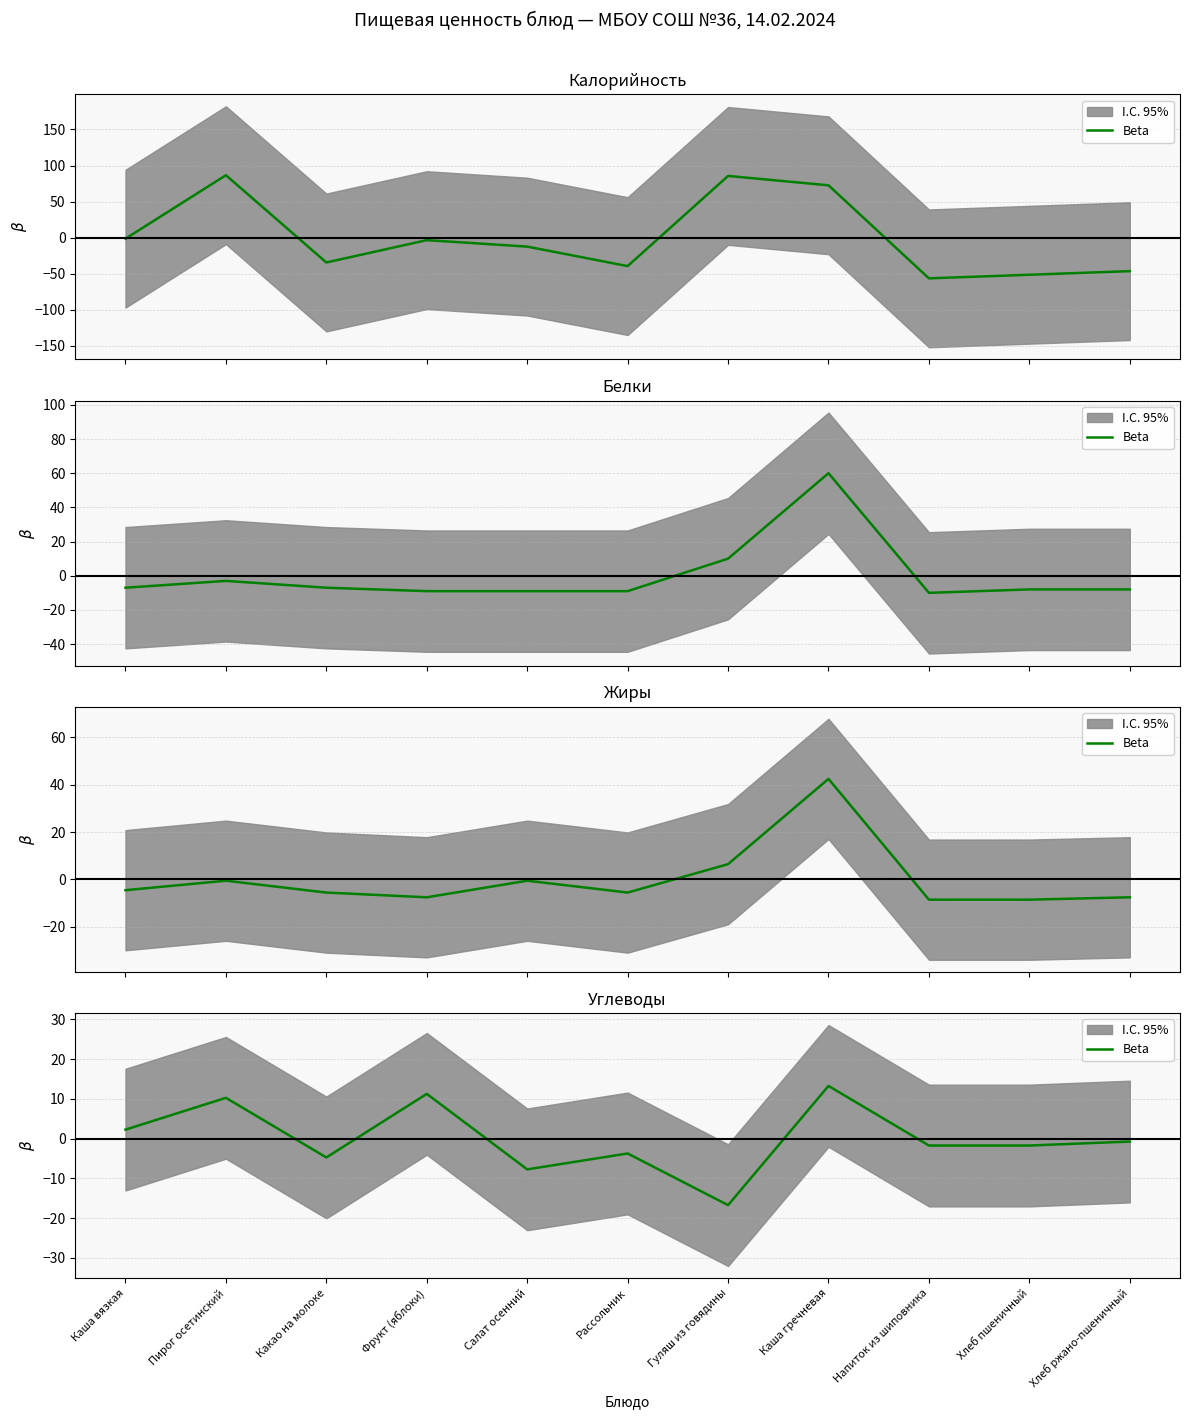

Which has a higher value, Гуляш из говядины or Салат осенний?

Салат осенний